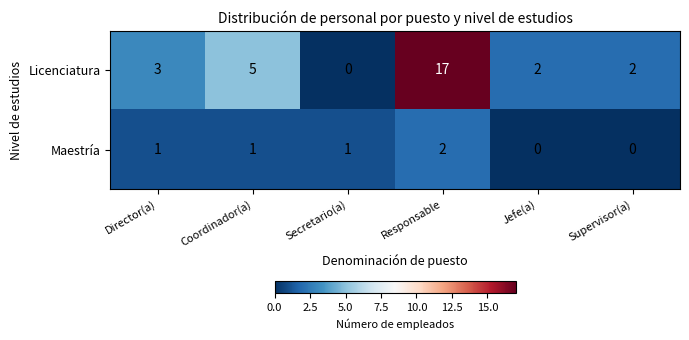

What is the maximum value shown in the chart?

17